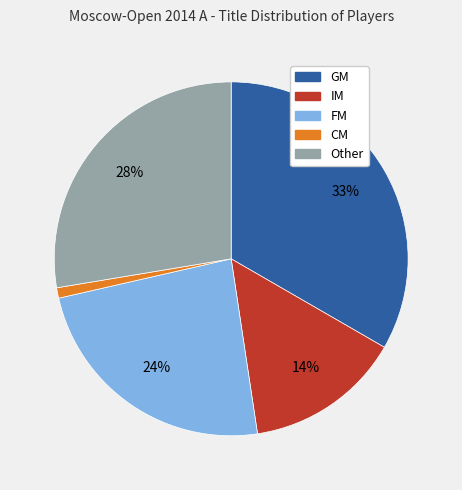

Do Other and CM together represent more than half of the pie?

No